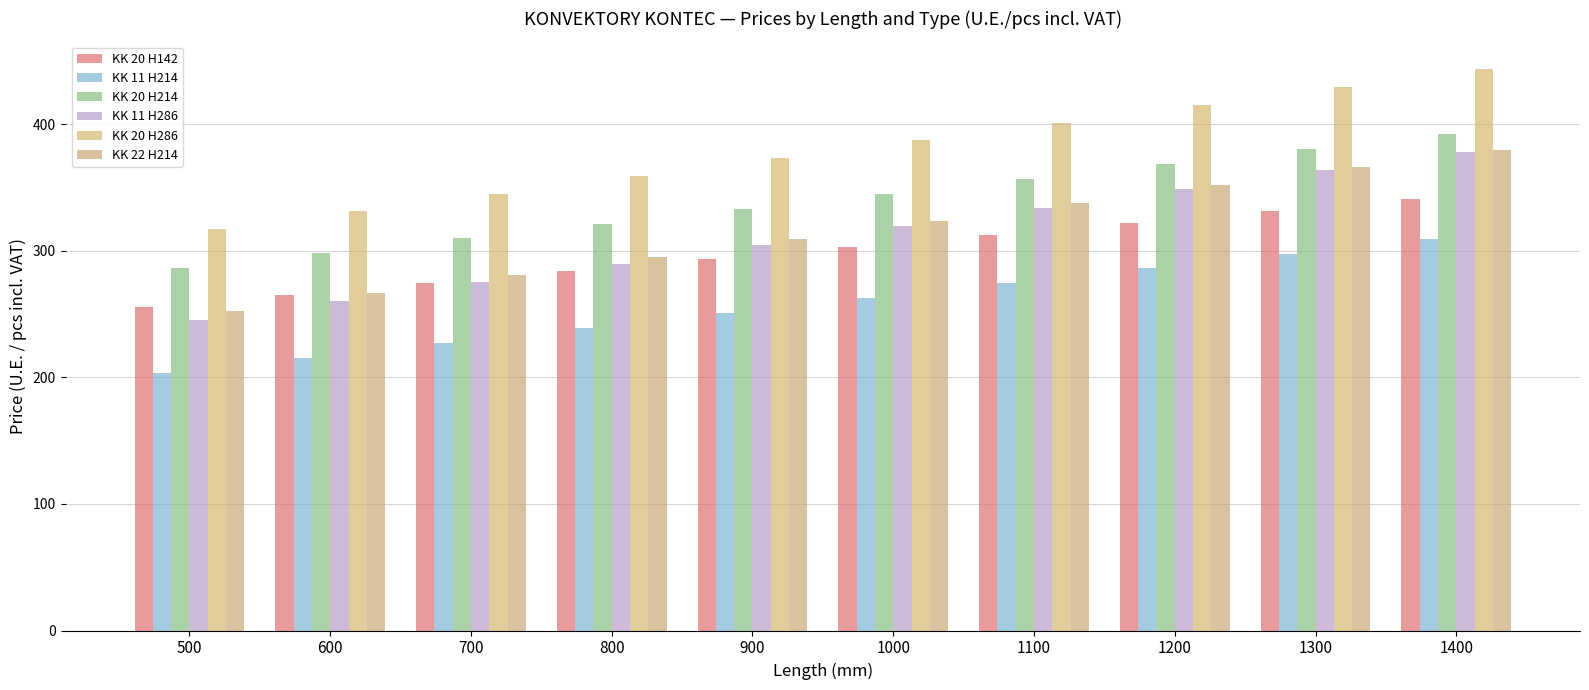

What value does the KK 20 H214 series have at 600?

298.1